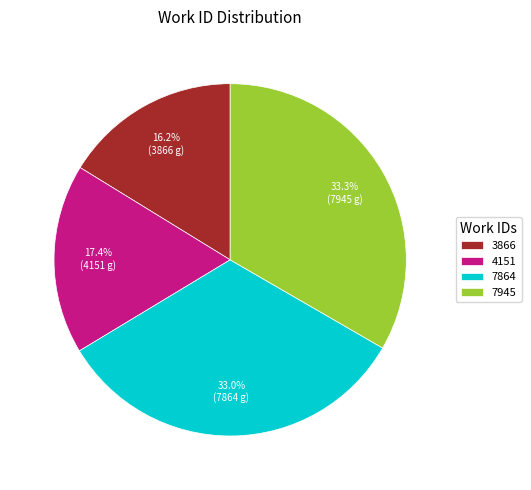

True or false: 7945 accounts for 33% of the total.

True